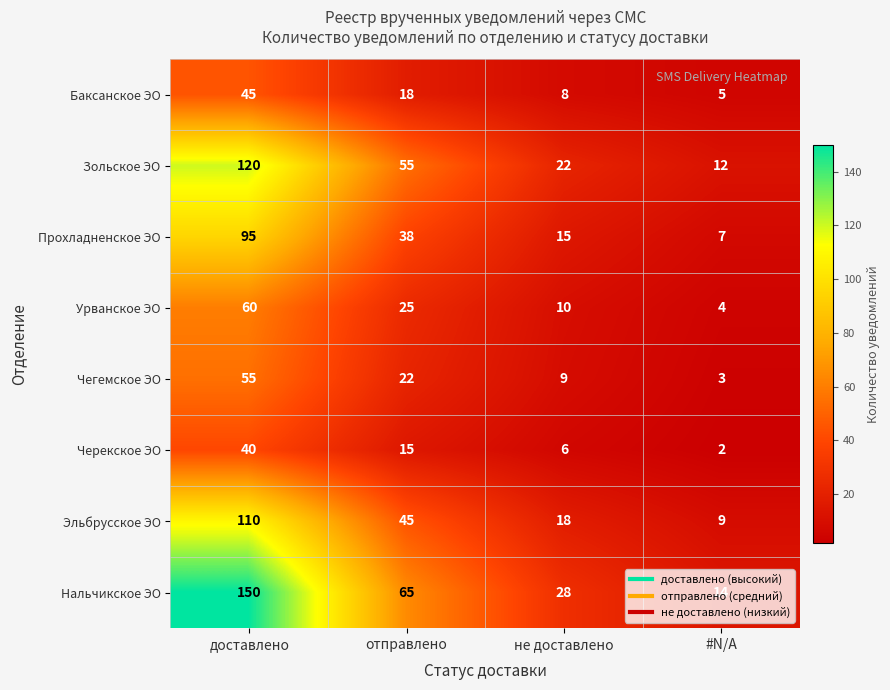

Rank the series by their maximum value, from lowest to highest.

Черекское ЭО, Баксанское ЭО, Чегемское ЭО, Урванское ЭО, Прохладненское ЭО, Эльбрусское ЭО, Зольское ЭО, Нальчикское ЭО